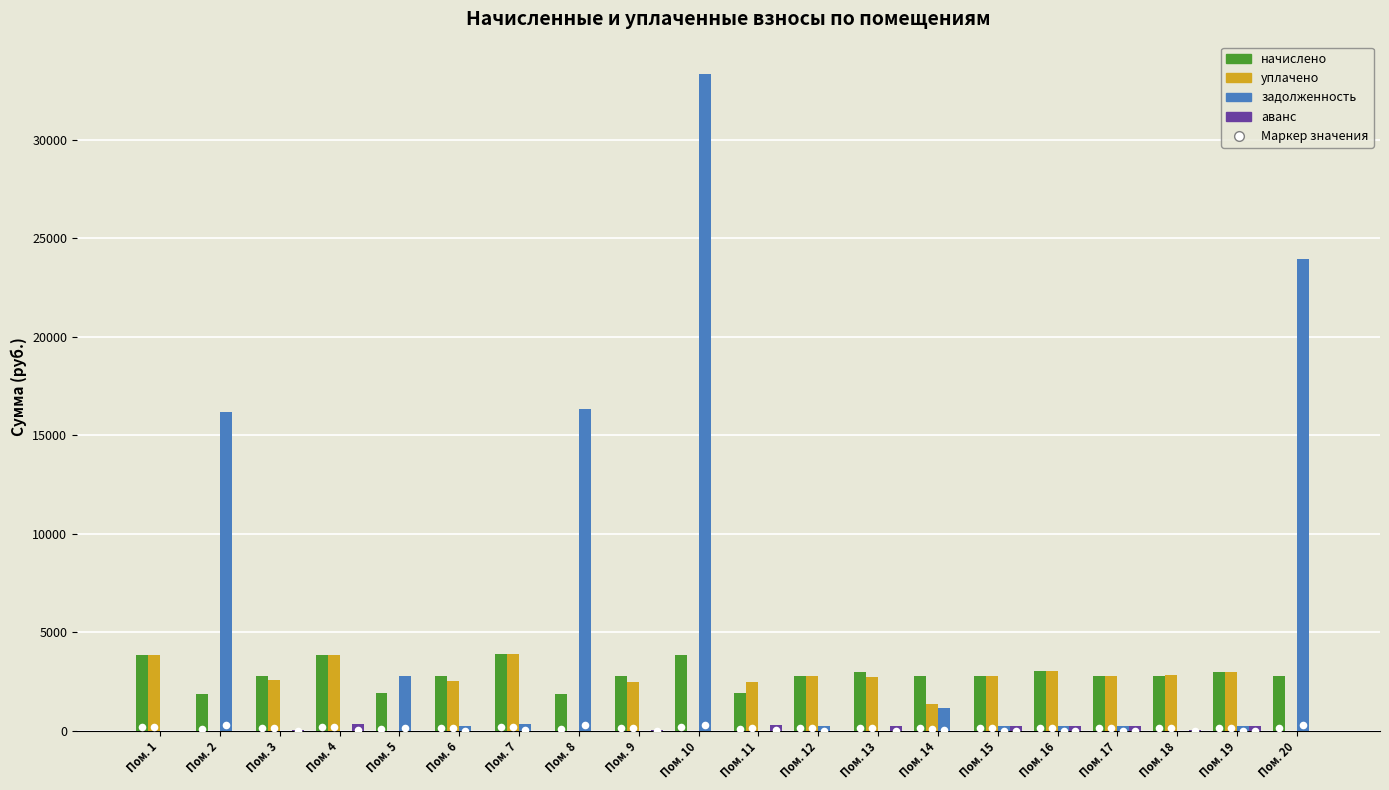

What is the total value across all series at Пом. 14?

5309.4